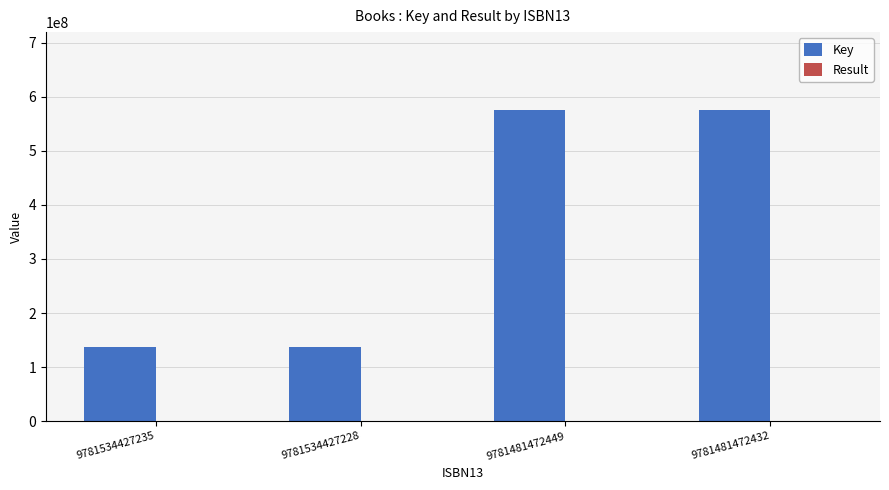

True or false: Key has a value of 80154010 at 9781534427235.

False